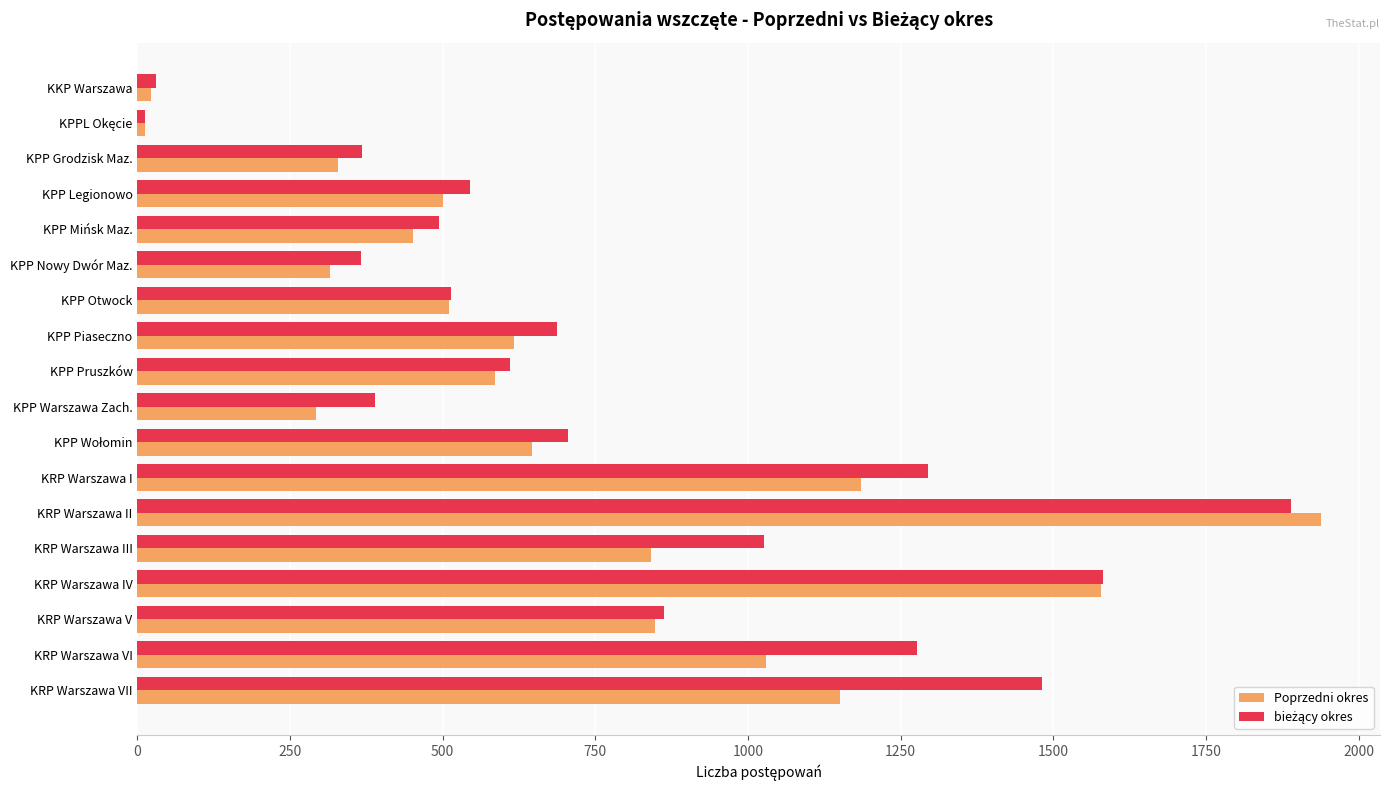

What is the greatest value displayed?

1938